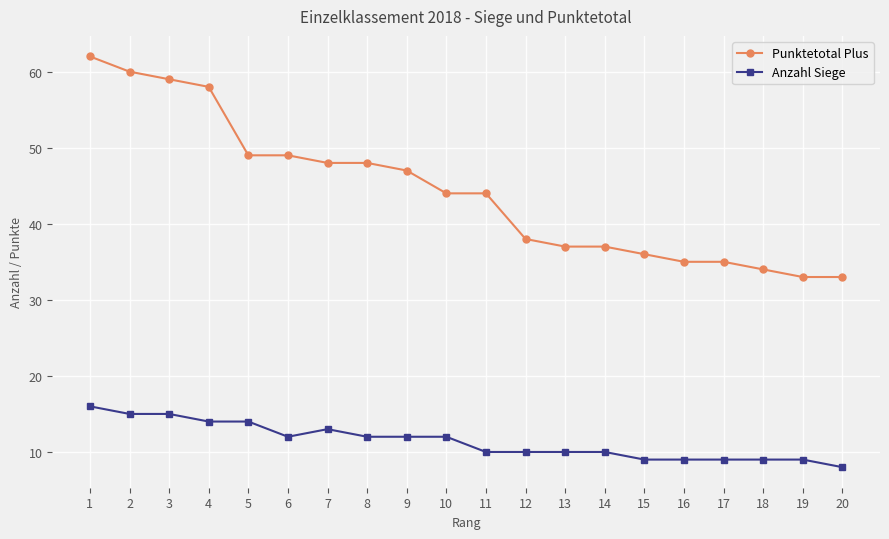

How many Anzahl Siege values are between 9 and 14?

16